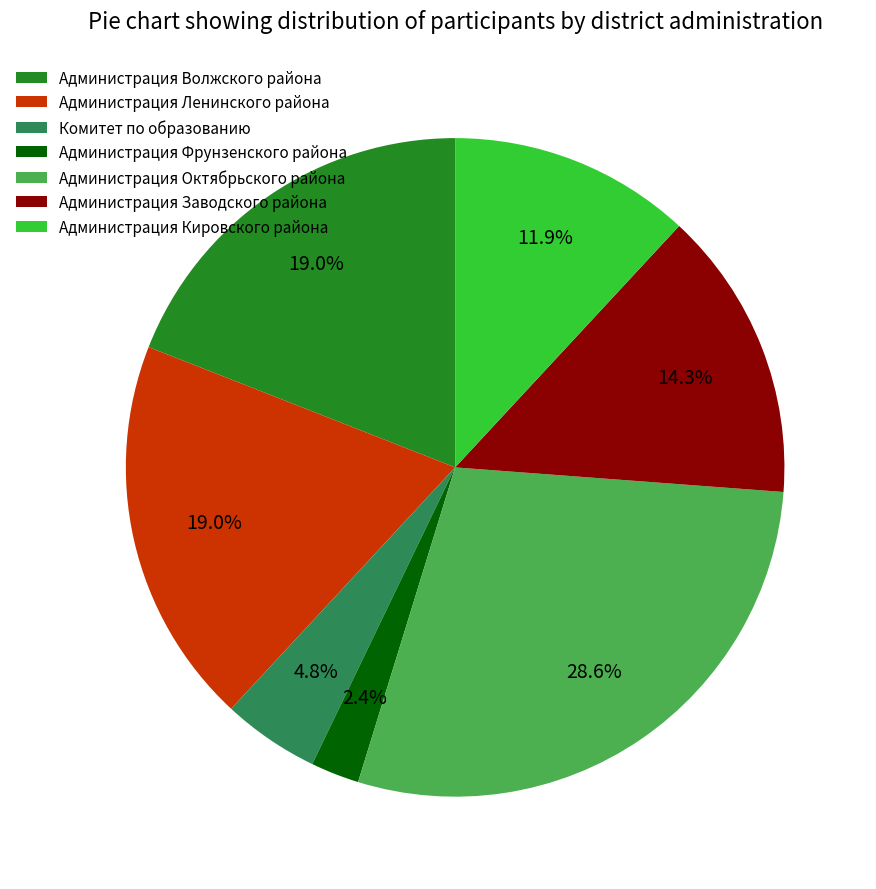

To the nearest percent, what percentage of the pie is Администрация Ленинского района?

19%